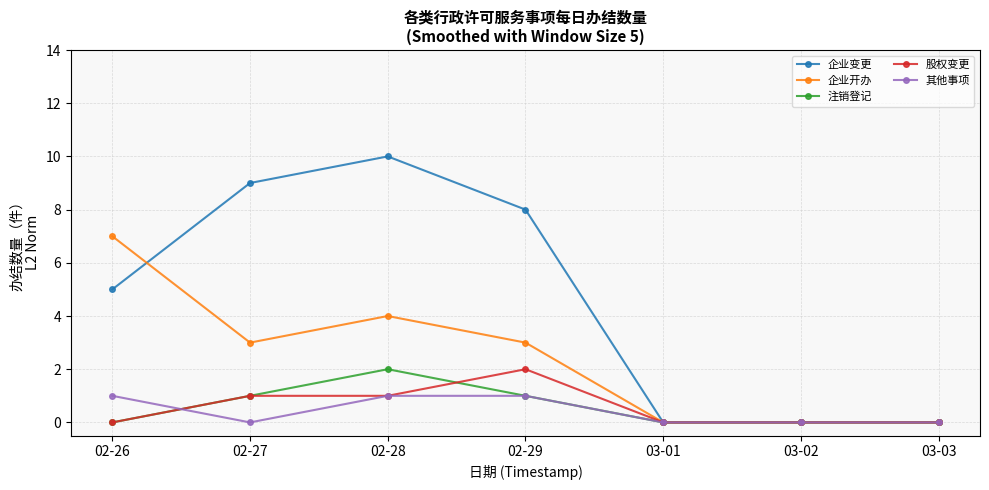

At which category does 企业变更 reach its first local peak?

02-28